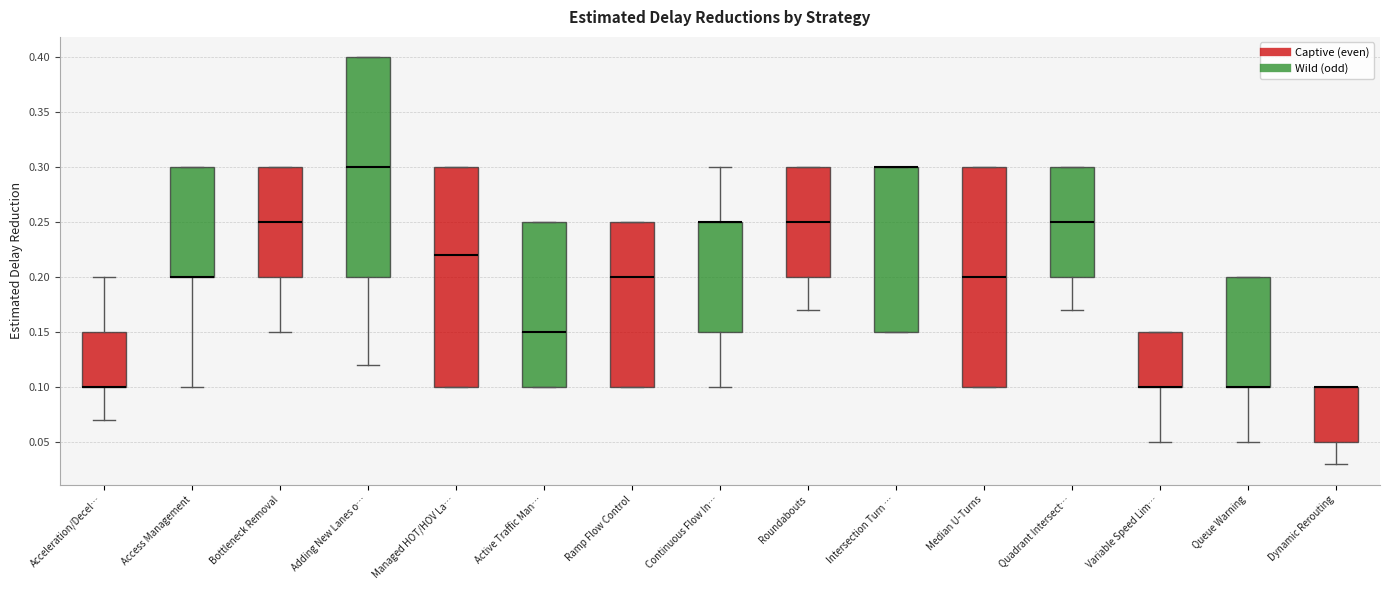

Reading left to right, transcribe this box plot: for each box, give where its median line is, the range the box spans, and where its two whiskers end, as read against the y-axis. The values are not printed on the chart, so give them approximately, as read against the axis.

Acceleration/Decel…: median 0.10 (drawn on the box's lower edge), box 0.10 to 0.15, whiskers 0.07 to 0.20
Access Management: median 0.20 (drawn on the box's lower edge), box 0.20 to 0.30, whiskers 0.10 to 0.30
Bottleneck Removal: median 0.25, box 0.20 to 0.30, whiskers 0.15 to 0.30
Adding New Lanes o…: median 0.30, box 0.20 to 0.40, whiskers 0.12 to 0.40
Managed HOT/HOV La…: median 0.22, box 0.10 to 0.30, whiskers 0.10 to 0.30
Active Traffic Man…: median 0.15, box 0.10 to 0.25, whiskers 0.10 to 0.25
Ramp Flow Control: median 0.20, box 0.10 to 0.25, whiskers 0.10 to 0.25
Continuous Flow In…: median 0.25 (drawn on the box's upper edge), box 0.15 to 0.25, whiskers 0.10 to 0.30
Roundabouts: median 0.25, box 0.20 to 0.30, whiskers 0.17 to 0.30
Intersection Turn …: median 0.30 (drawn on the box's upper edge), box 0.15 to 0.30, whiskers 0.15 to 0.30
Median U-Turns: median 0.20, box 0.10 to 0.30, whiskers 0.10 to 0.30
Quadrant Intersect…: median 0.25, box 0.20 to 0.30, whiskers 0.17 to 0.30
Variable Speed Lim…: median 0.10 (drawn on the box's lower edge), box 0.10 to 0.15, whiskers 0.05 to 0.15
Queue Warning: median 0.10 (drawn on the box's lower edge), box 0.10 to 0.20, whiskers 0.05 to 0.20
Dynamic Rerouting: median 0.10 (drawn on the box's upper edge), box 0.05 to 0.10, whiskers 0.03 to 0.10